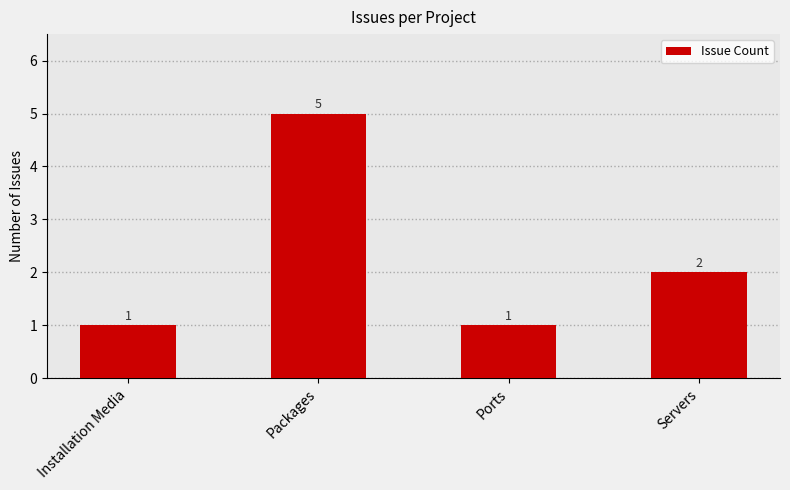

What is the maximum value shown in the chart?

5